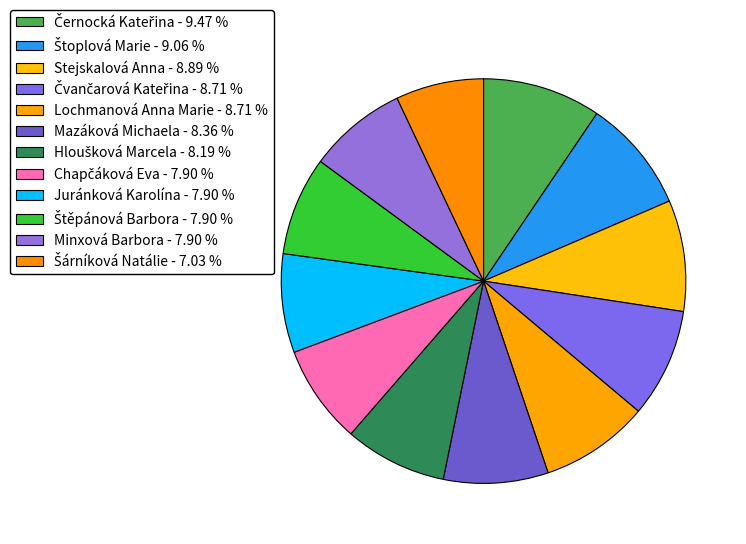

Approximately how many times larger is the value at Juránková Karolína compared to Čvančarová Kateřina?

0.9